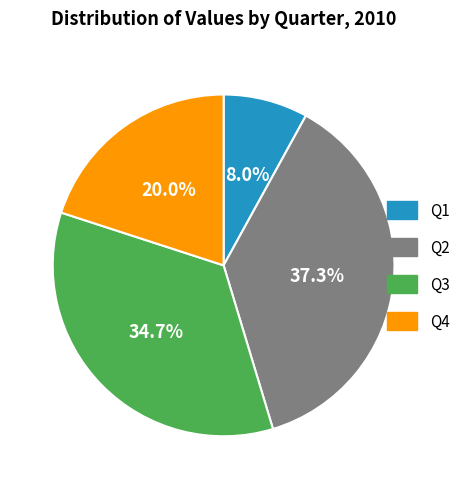

The Q1 slice represents 1% of the pie. True or false?

False